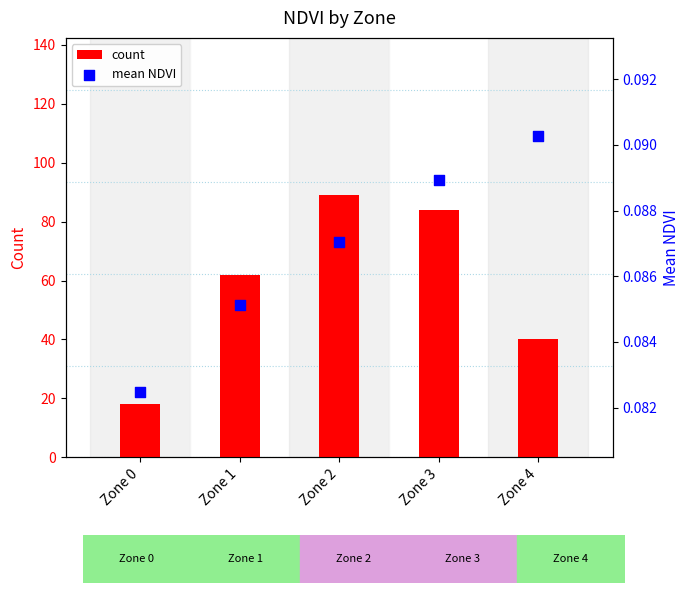

At which category is the sum across all series the highest?

Zone 2